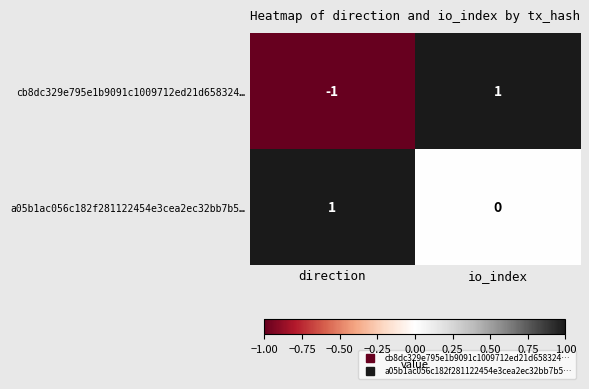

At which category is the sum across all series the highest?

io_index